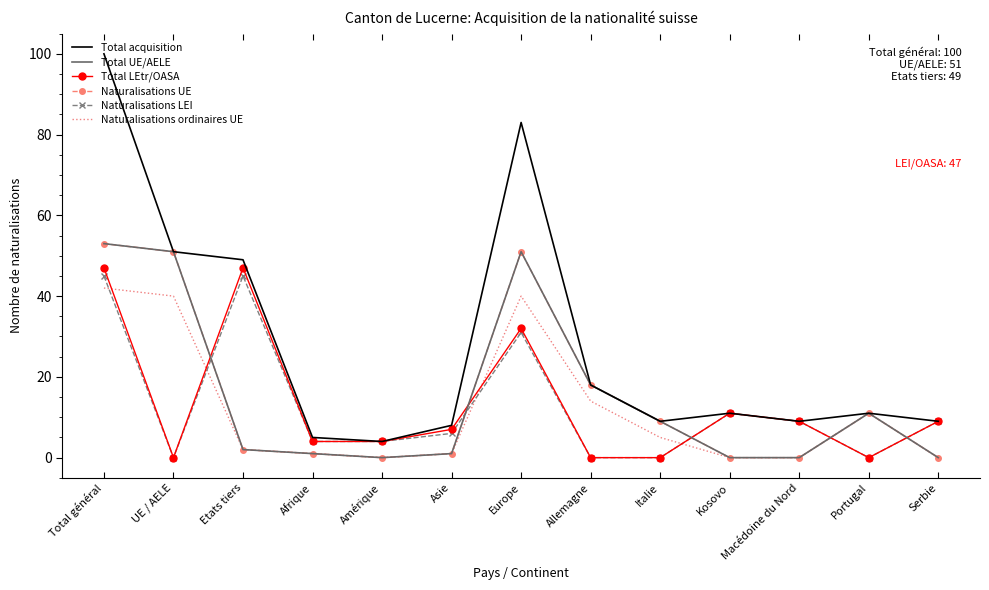

Which series ends up on top after the final intersection of Naturalisations UE and Total LEtr/OASA?

Total LEtr/OASA